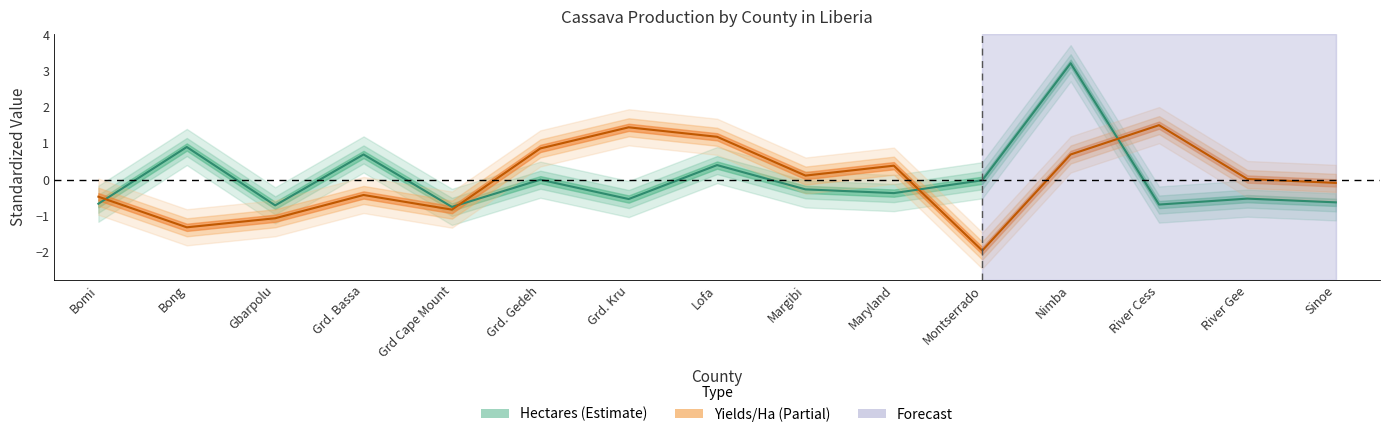

What is the greatest value displayed?

3.2